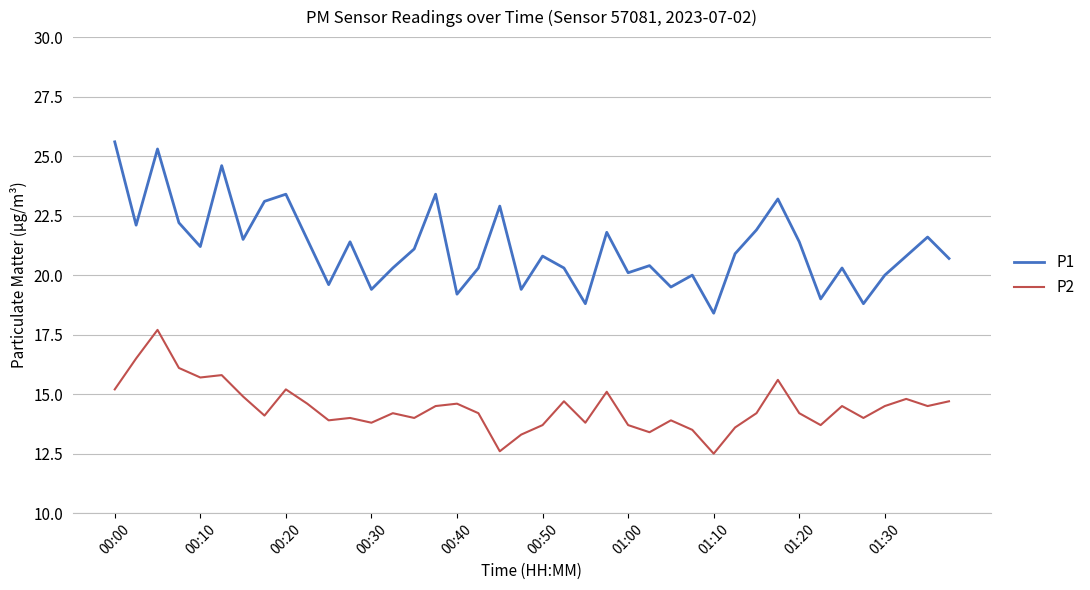

What is the difference between the maximum and minimum values in the P1 series?

7.2